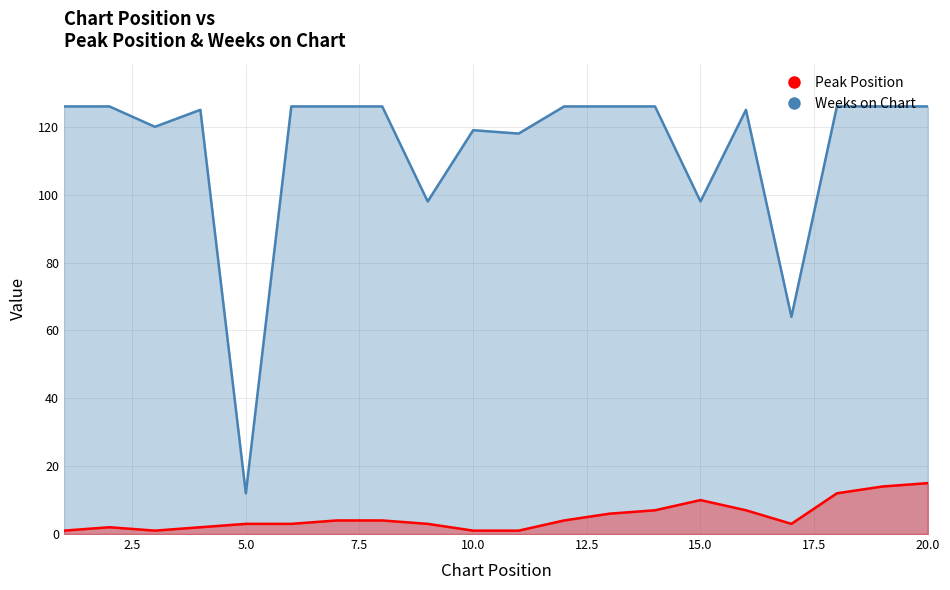

Which series reaches the maximum Y coordinate?

Weeks on Chart